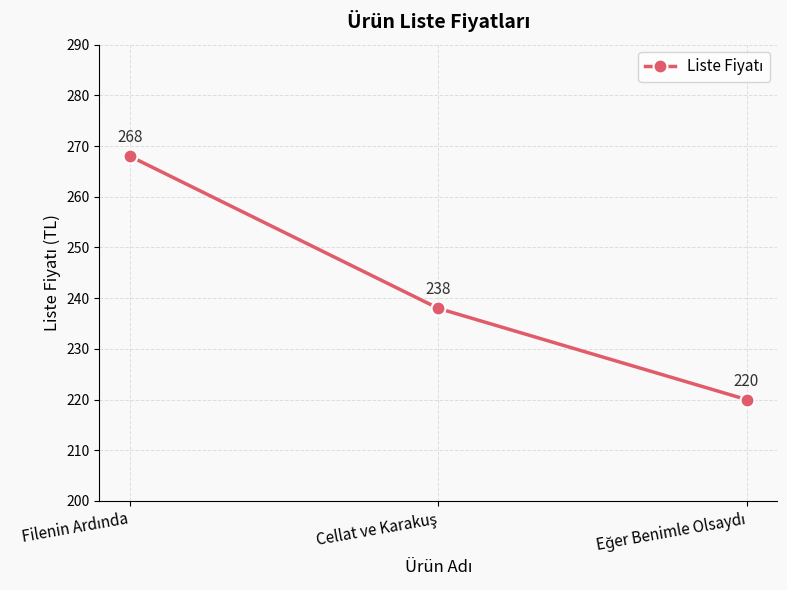

What is the minimum value shown in the chart?

220